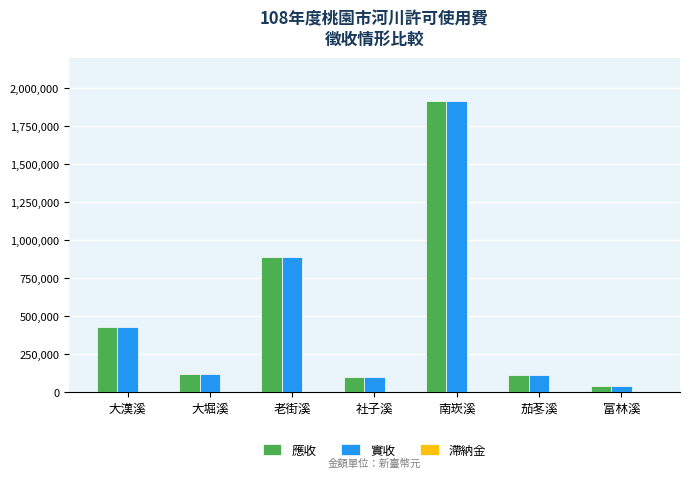

What value does the 應收 series have at 社子溪?

103453